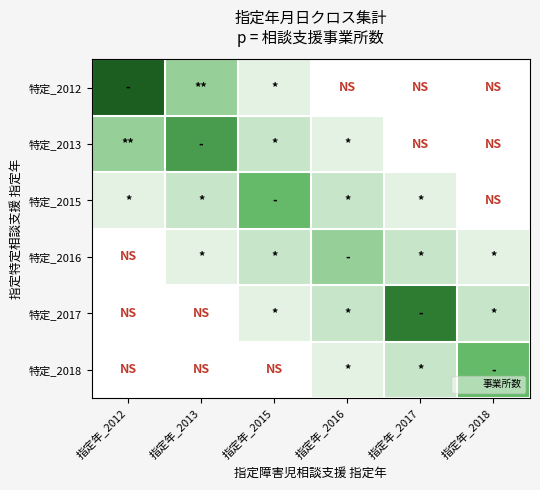

List the series in order of their peak value, lowest first.

特定_2016, 特定_2015, 特定_2018, 特定_2013, 特定_2017, 特定_2012